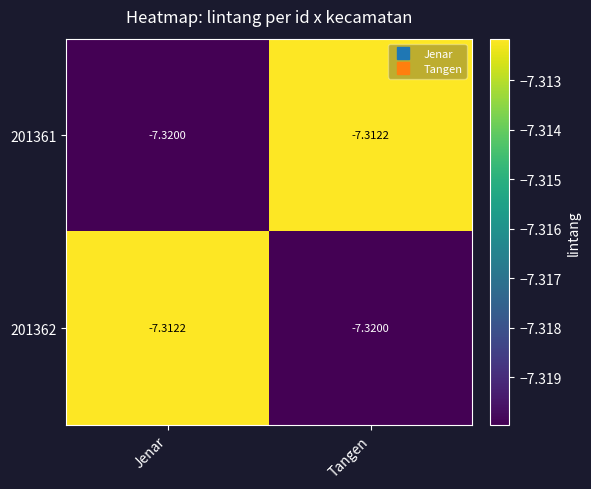

What is the greatest value displayed?

-7.3